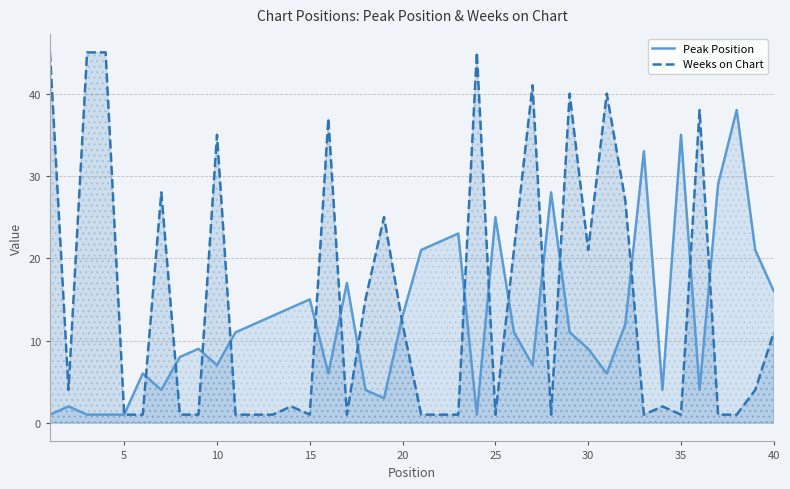

In Weeks on Chart, how many points are higher than both neighbors (excluding endpoints)?

11